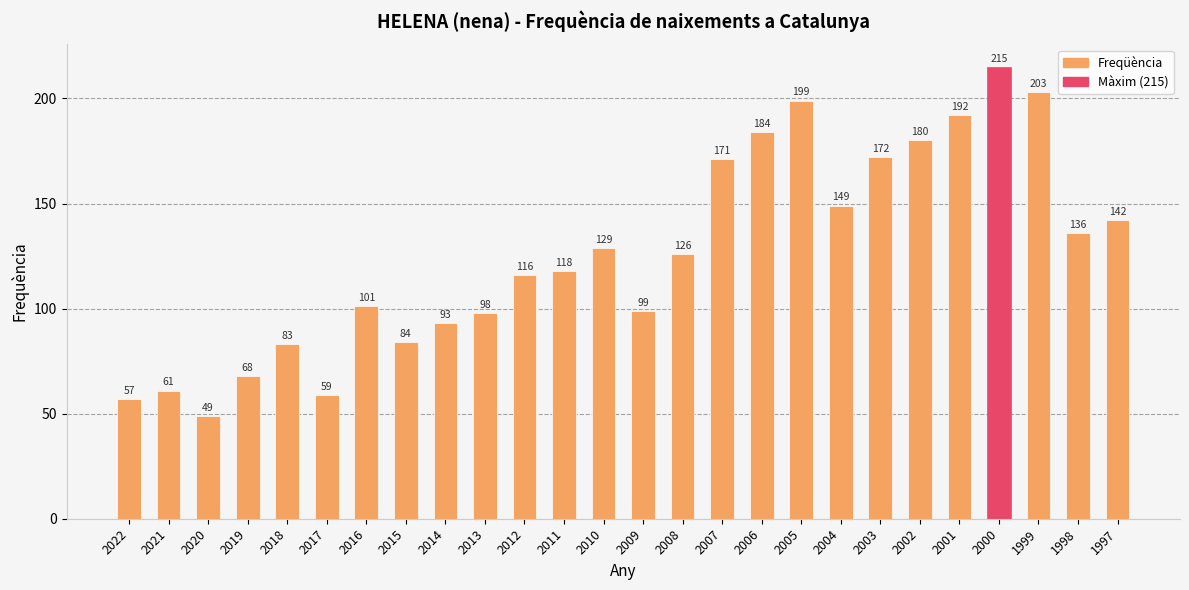

List the labels in order of value, largest first.

2000, 1999, 2005, 2001, 2006, 2002, 2003, 2007, 2004, 1997, 1998, 2010, 2008, 2011, 2012, 2016, 2009, 2013, 2014, 2015, 2018, 2019, 2021, 2017, 2022, 2020